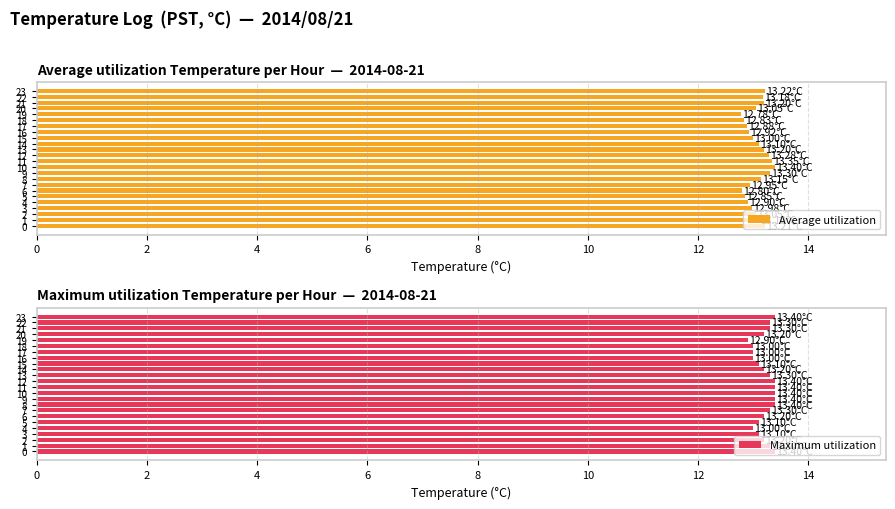

How many bars are there in each group?

2